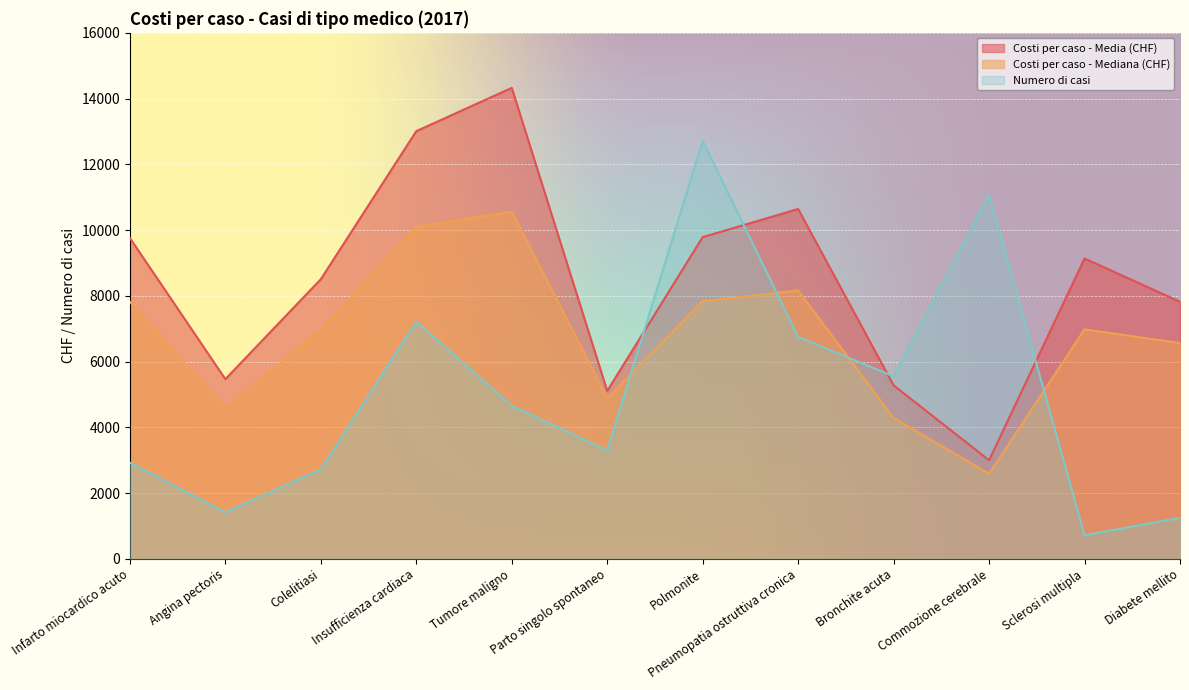

Which series has the largest range (max minus min)?

Numero di casi